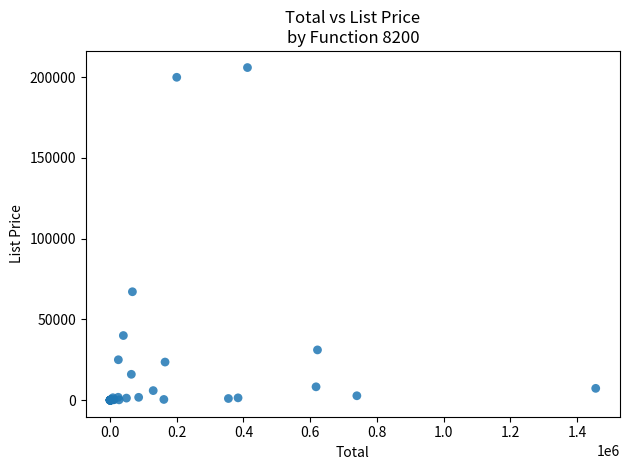

What Y value in the scatter plot is closest to 103014?

67135.3